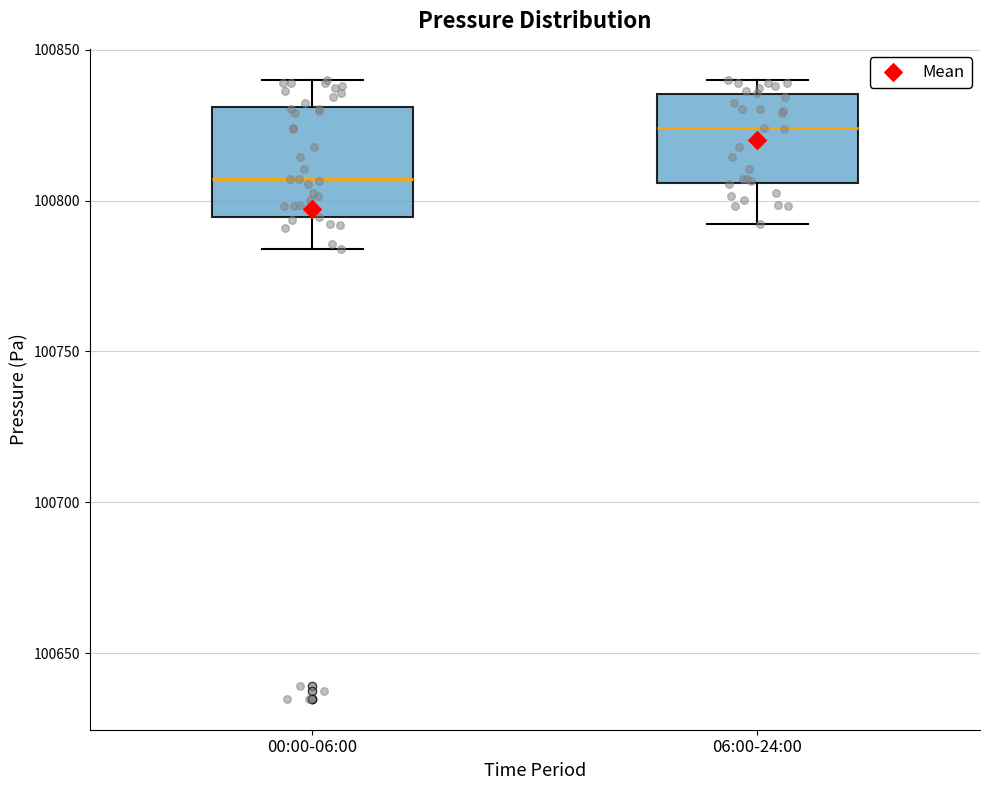

Comparing the boxes themselves (not the whiskers), which one is the tallest?

00:00-06:00